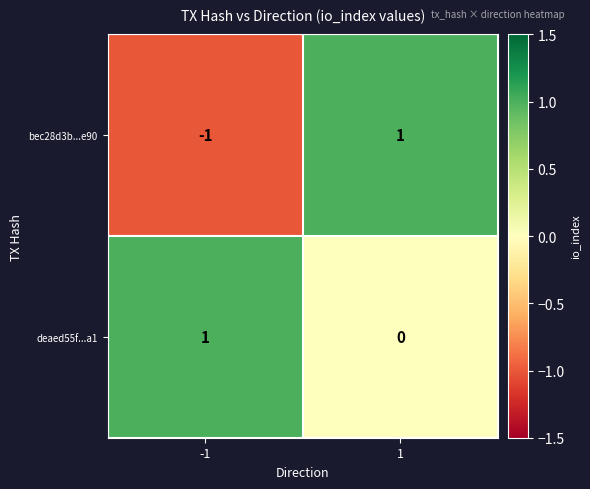

Reading left to right, list all the values displayed in this chart.

bec28d3b...e90: -1	1
deaed55f...a1: 1	0